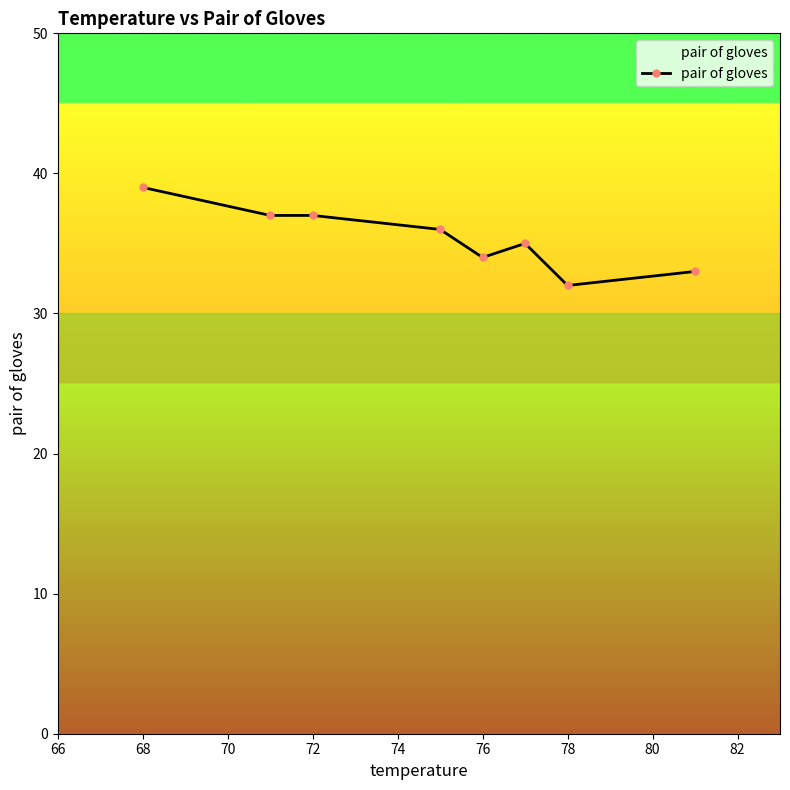

What is the difference between the maximum and minimum values?

7